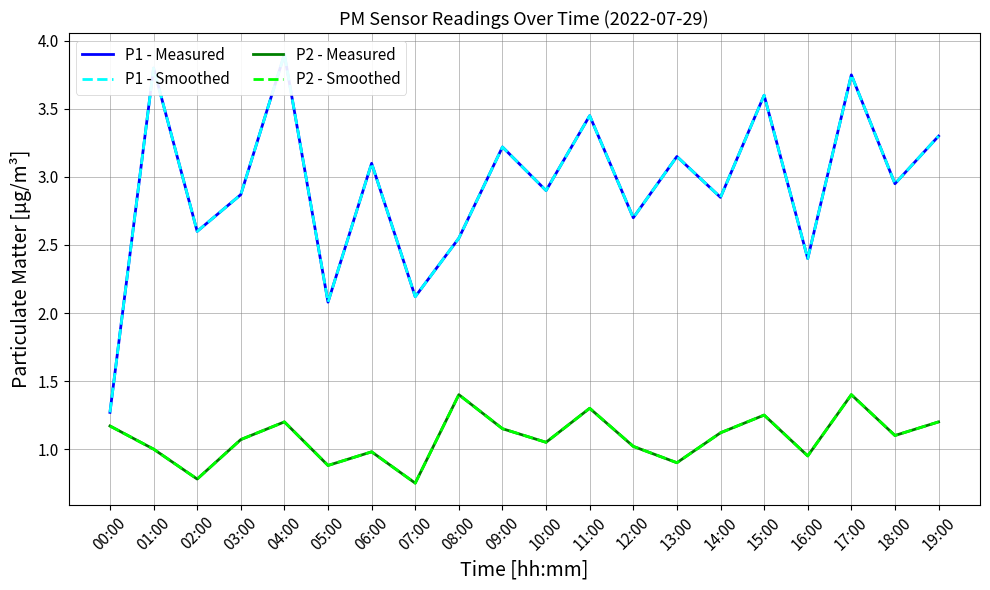

Rank the categories by P1 - Smoothed value from lowest to highest.

00:00, 05:00, 07:00, 16:00, 08:00, 02:00, 12:00, 14:00, 03:00, 10:00, 18:00, 06:00, 13:00, 09:00, 19:00, 11:00, 15:00, 17:00, 01:00, 04:00